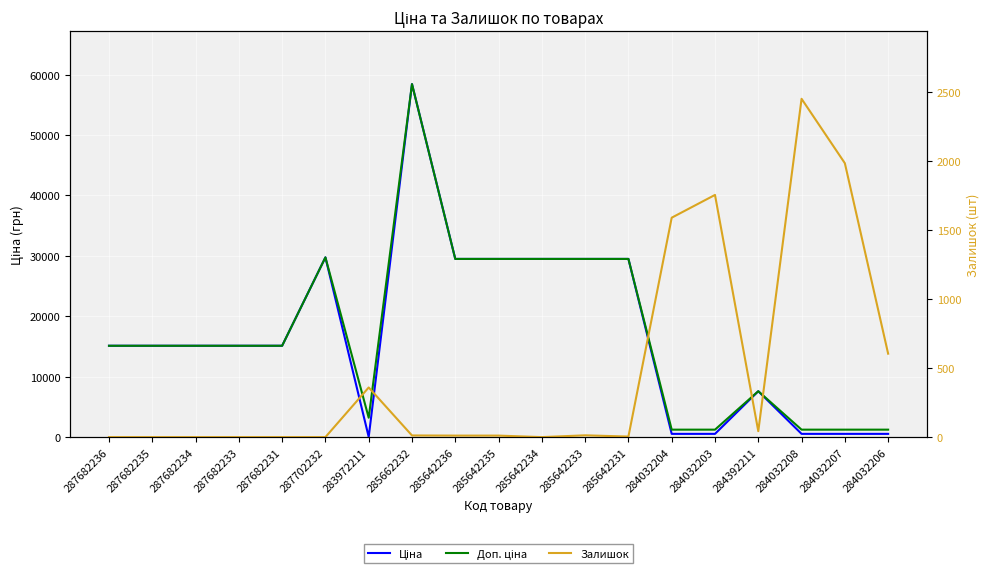

What are all the series names shown in the legend?

Ціна, Доп. ціна, Залишок